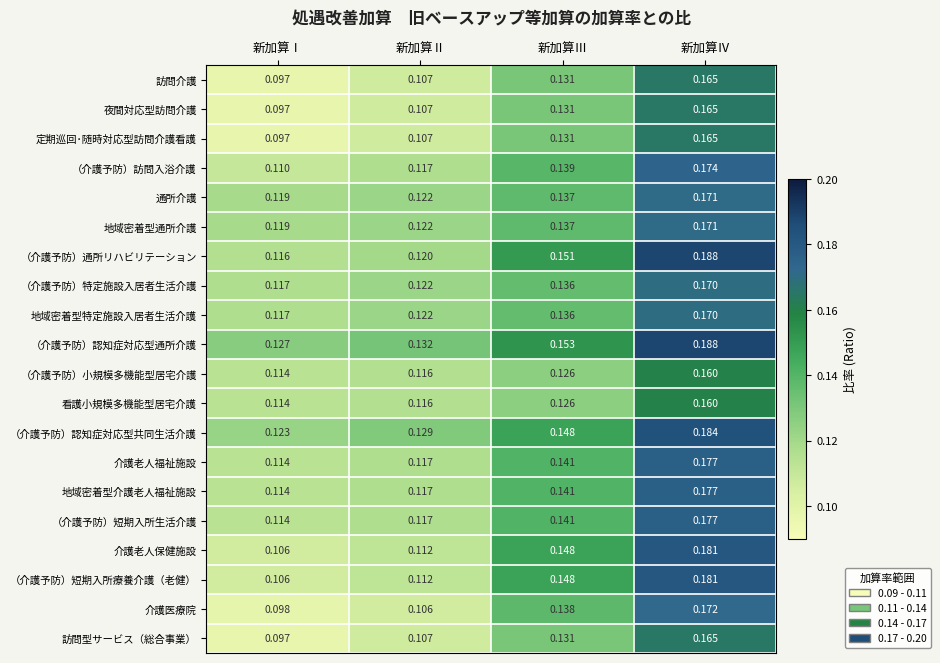

How many distinct data groups are displayed?

20